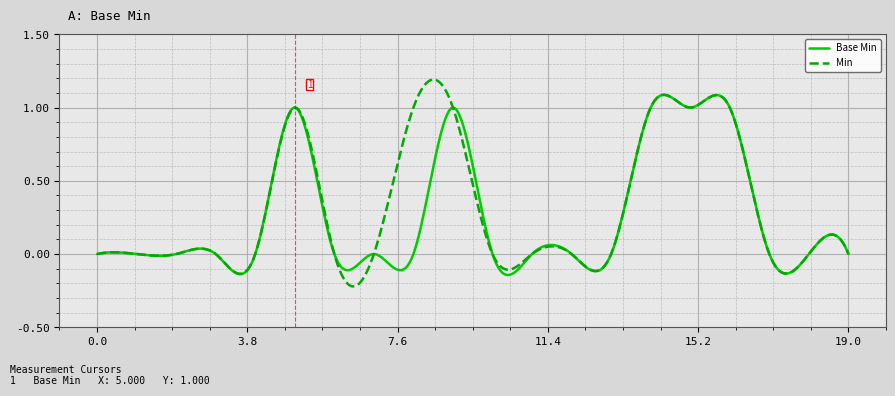

List the series in order of their peak value, lowest first.

Base Min, Min